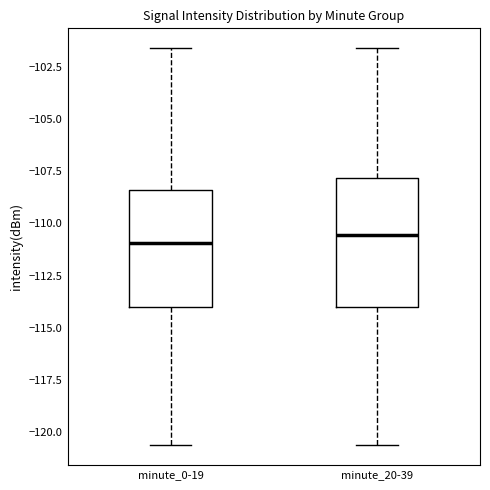

Reading left to right, transcribe this box plot: for each box, give where its median line is, the range the box spans, and where its two whiskers end, as read against the y-axis. The values are not printed on the chart, so give them approximately, as read against the axis.

minute_0-19: median -111.0, box -114.0 to -108.5, whiskers -120.5 to -101.5
minute_20-39: median -110.5, box -114.0 to -108.0, whiskers -120.5 to -101.5